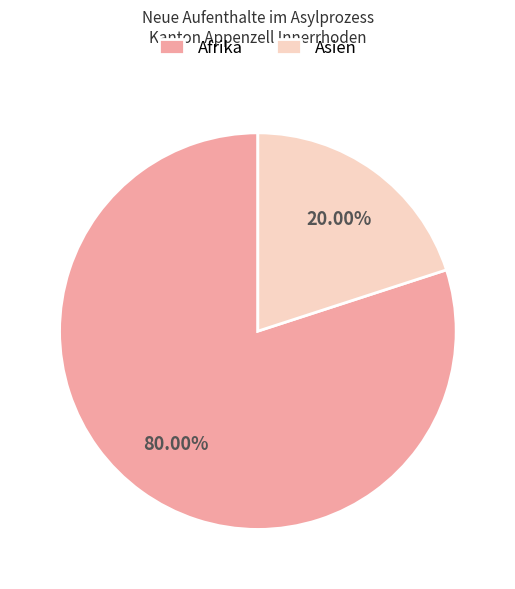

To the nearest percent, what portion does Afrika represent?

80%